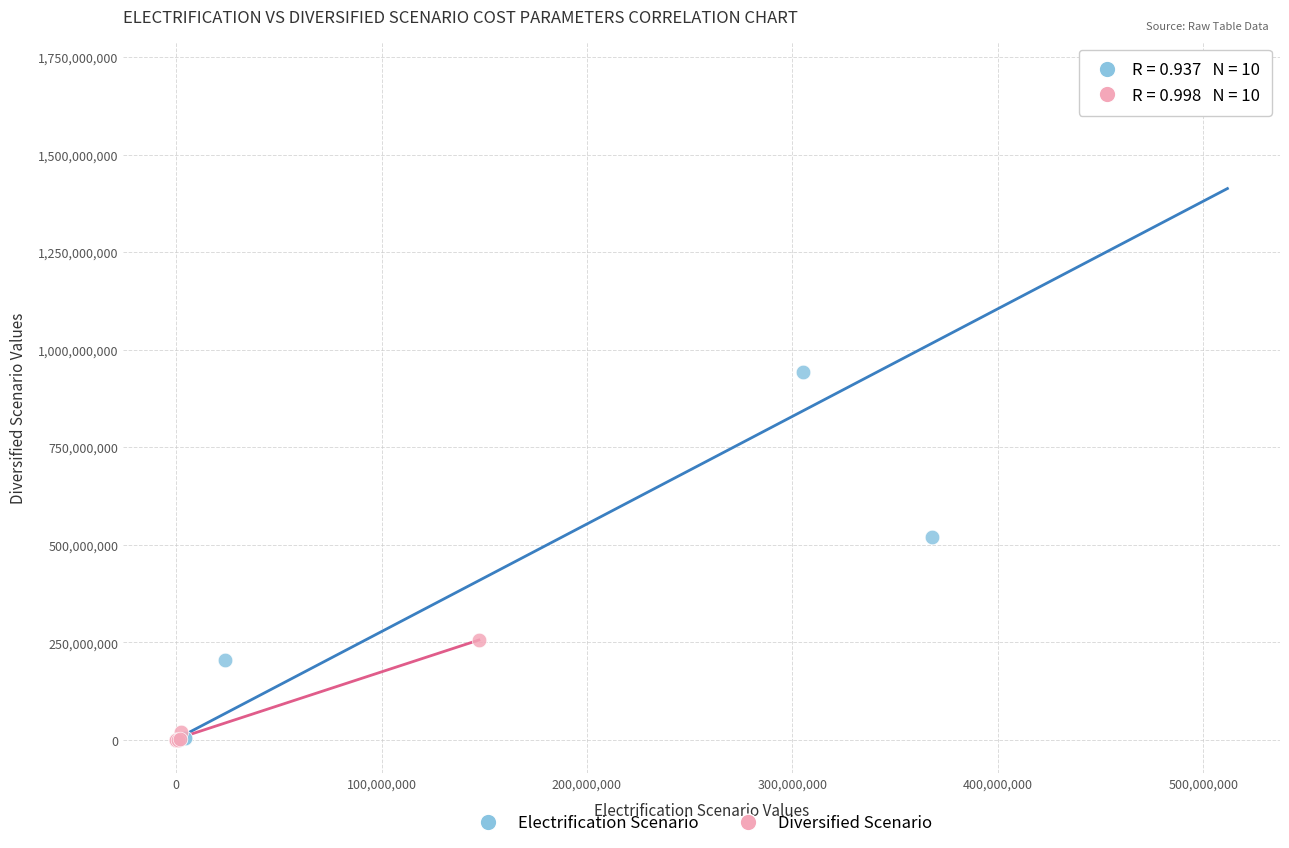

Which series reaches the maximum Y coordinate?

Electrification Scenario